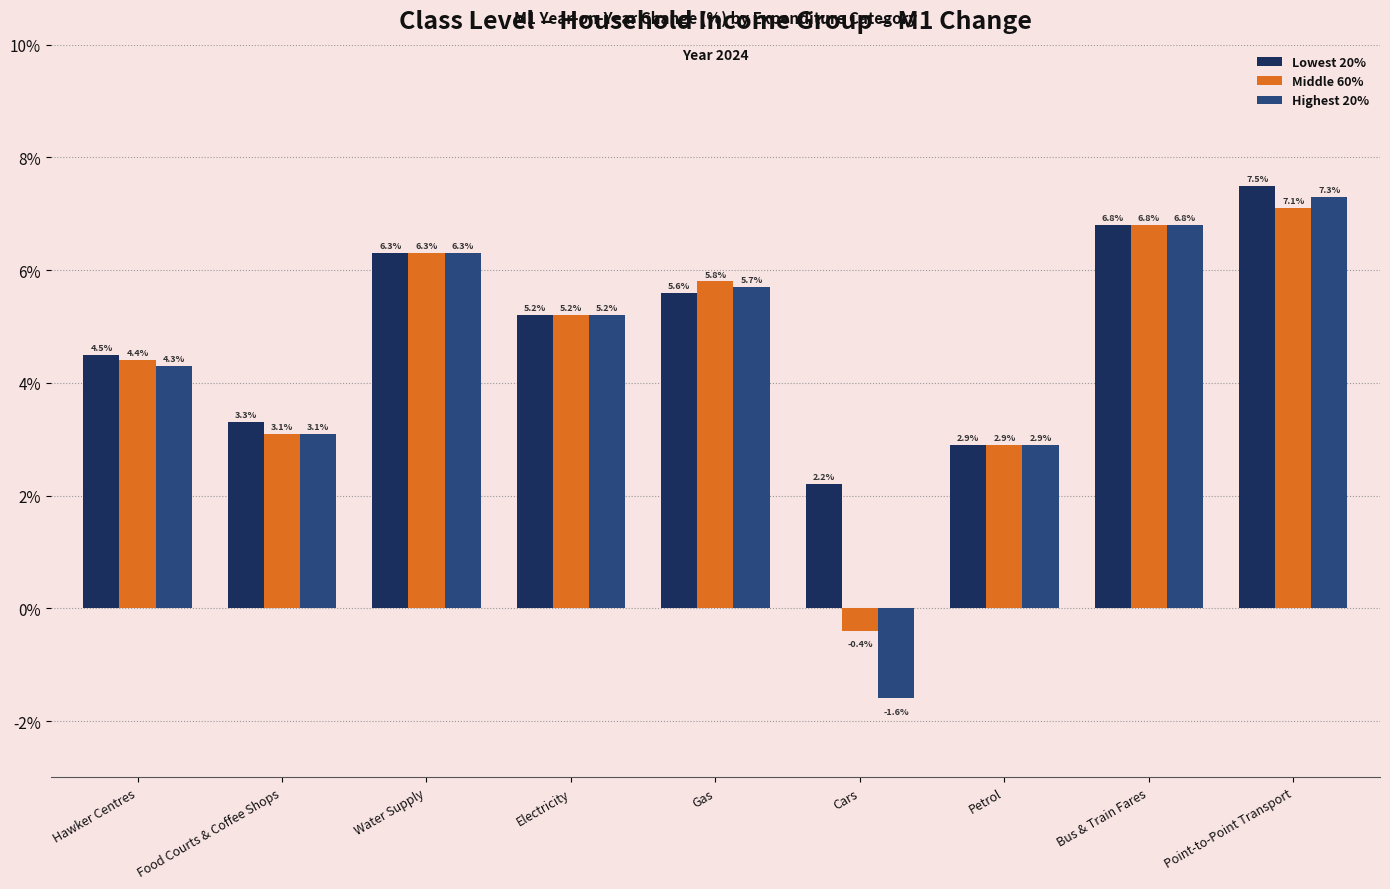

How many data points in Lowest 20% are less than 5?

4